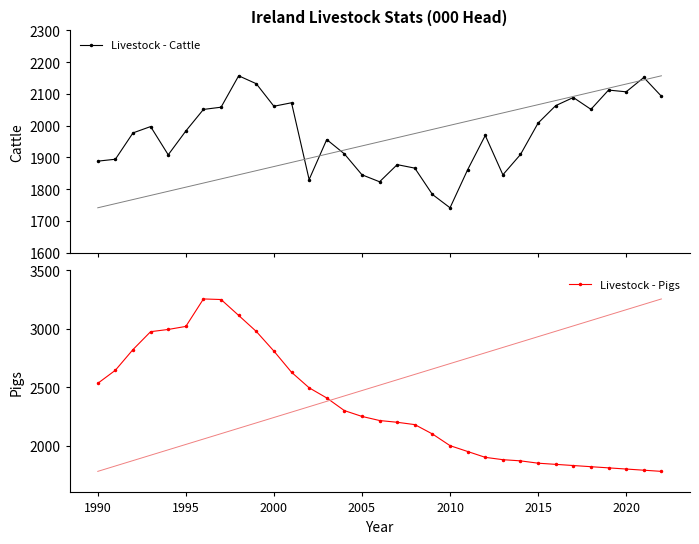

True or false: Livestock - Cattle has more than 1 points higher than both neighbors.

True